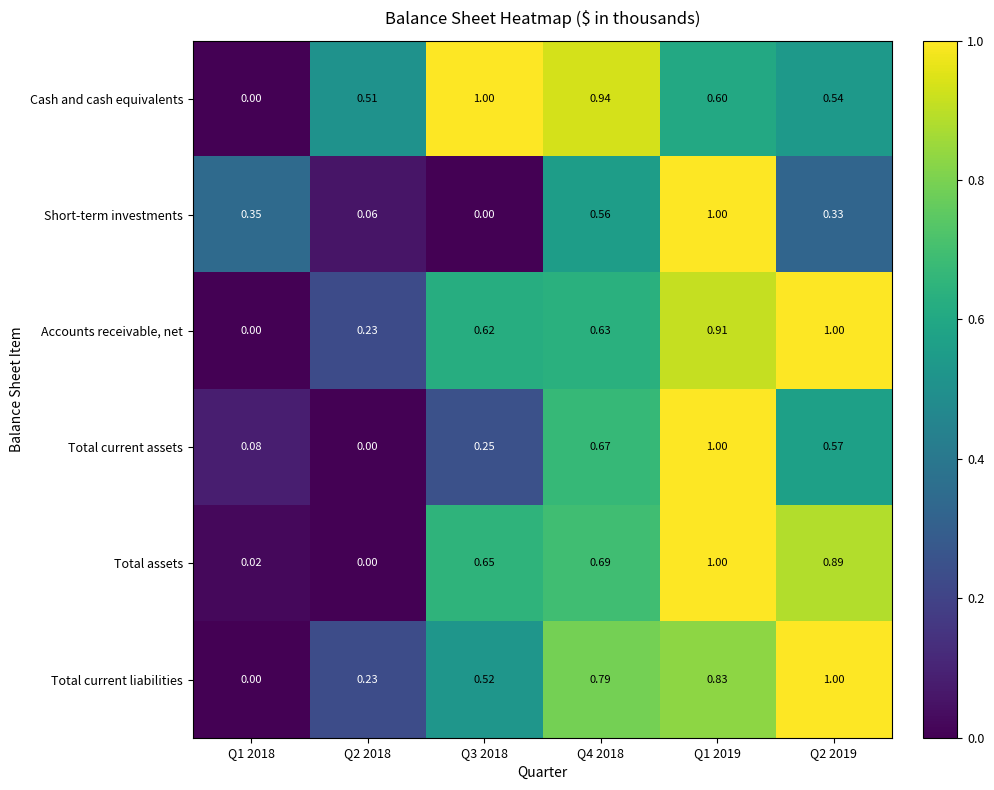

At how many categories does at least one series exceed 0?

6